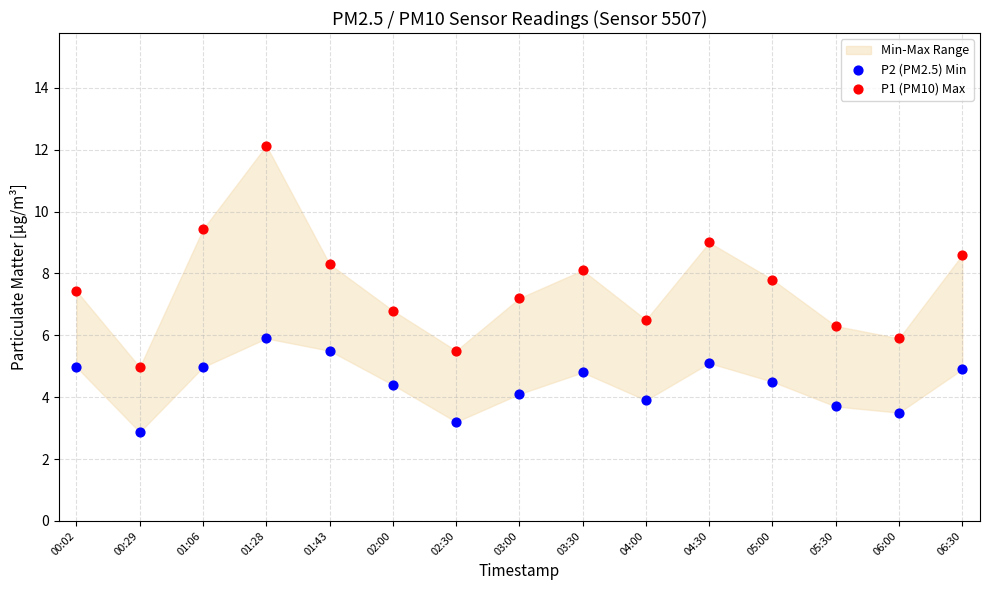

Which series has the largest Y range (max minus min)?

P1 (PM10) Max